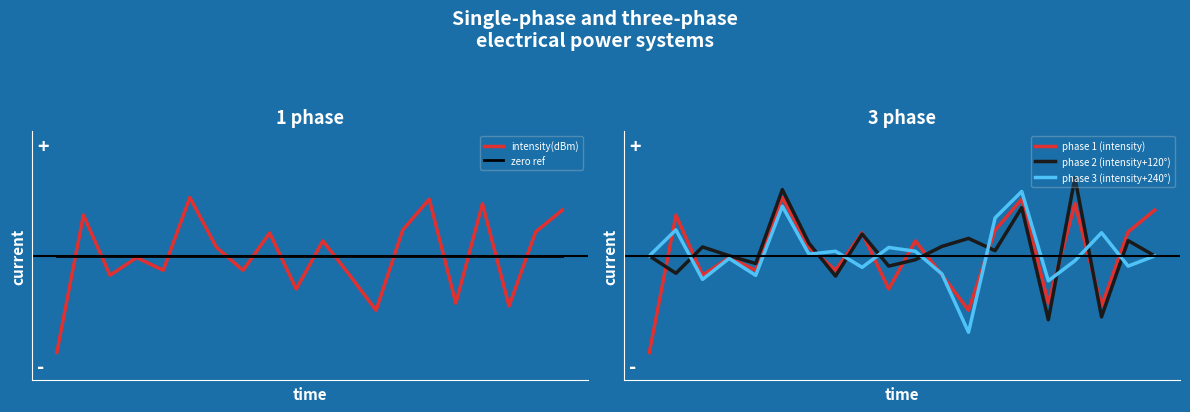

After their last crossing, which series has the higher values: phase 2 (intensity+120°) or phase 3 (intensity+240°)?

phase 2 (intensity+120°)